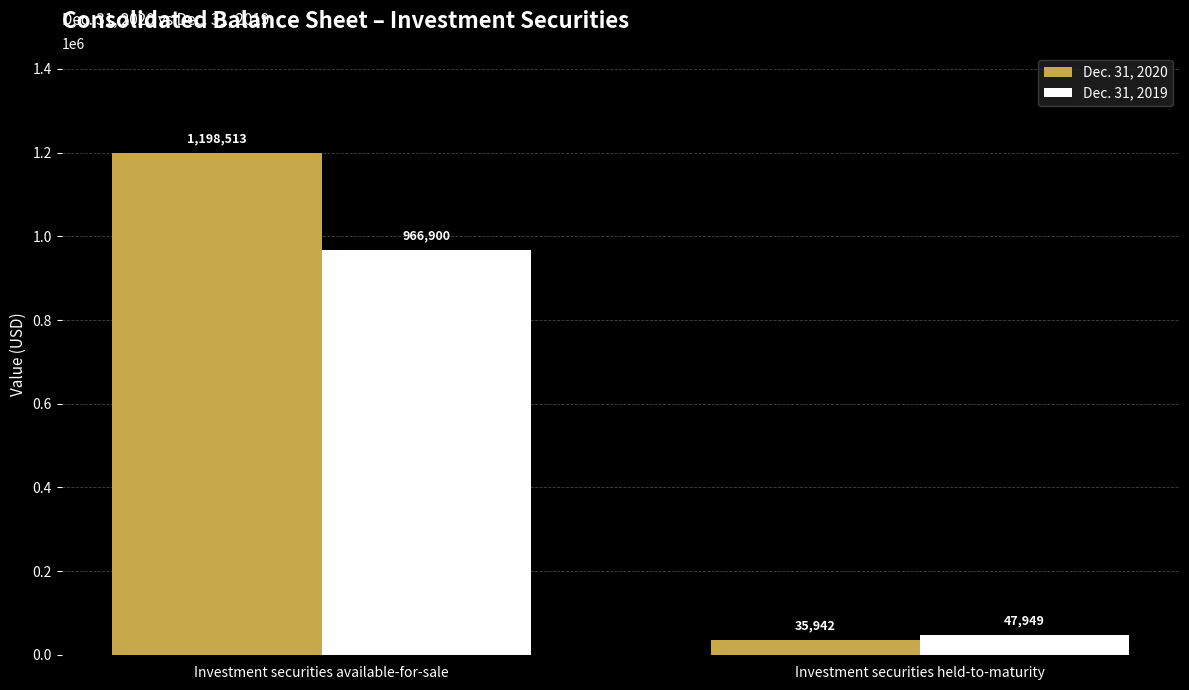

List the labels in order of Dec. 31, 2019 value, largest first.

Investment securities available-for-sale, Investment securities held-to-maturity